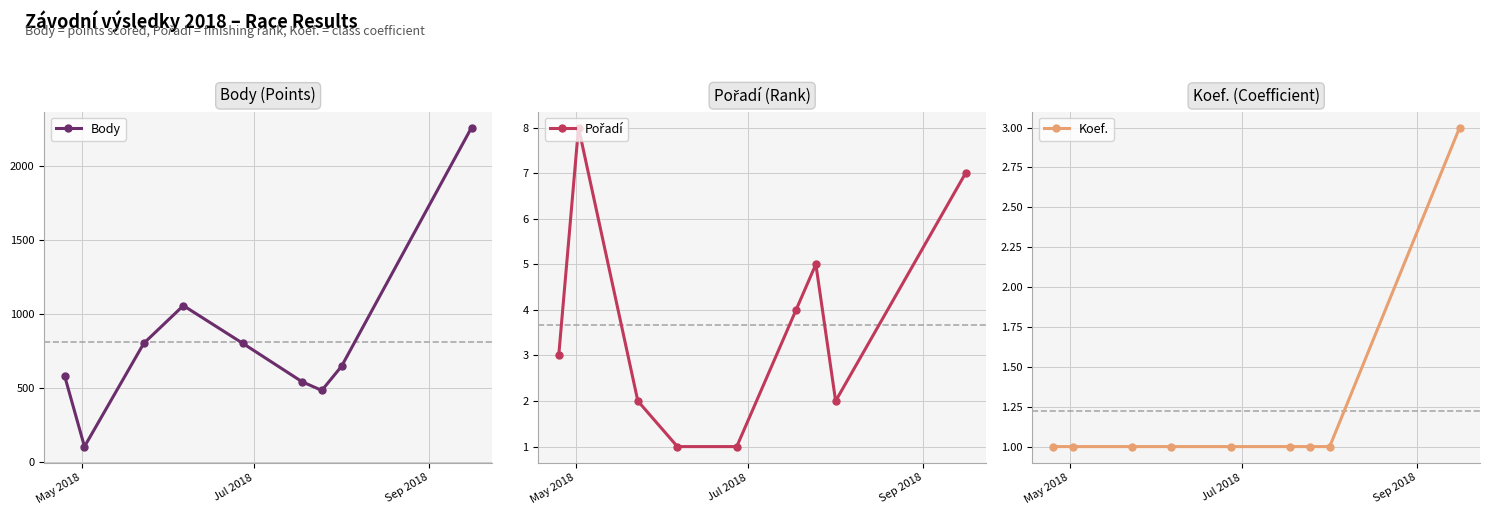

Does the chart display data point markers on the line(s)?

Yes